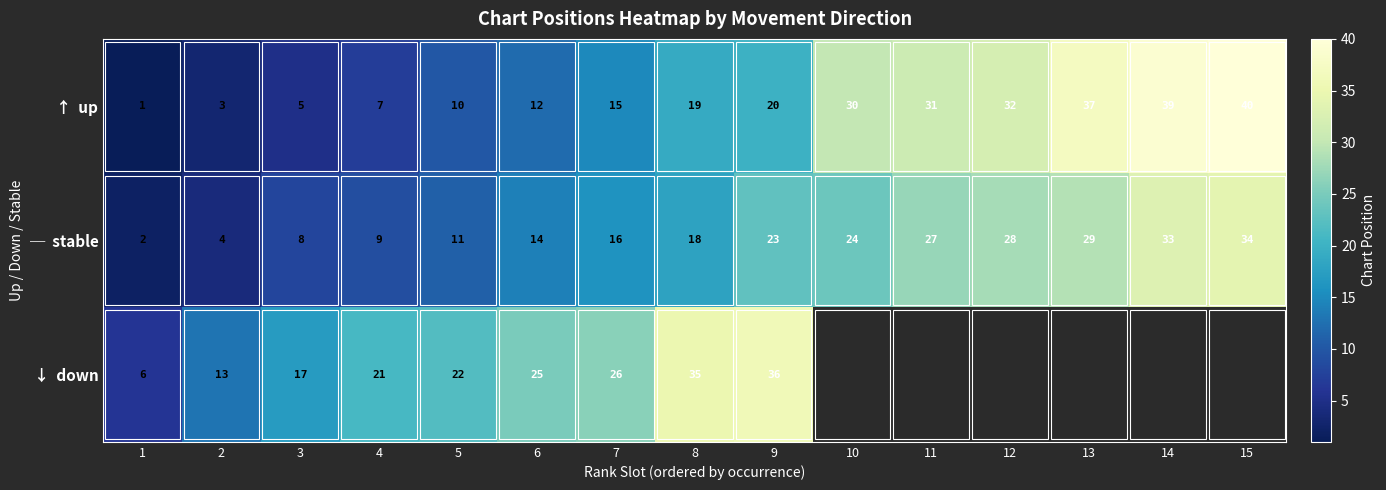

Between 15 and 8, which is larger?

15